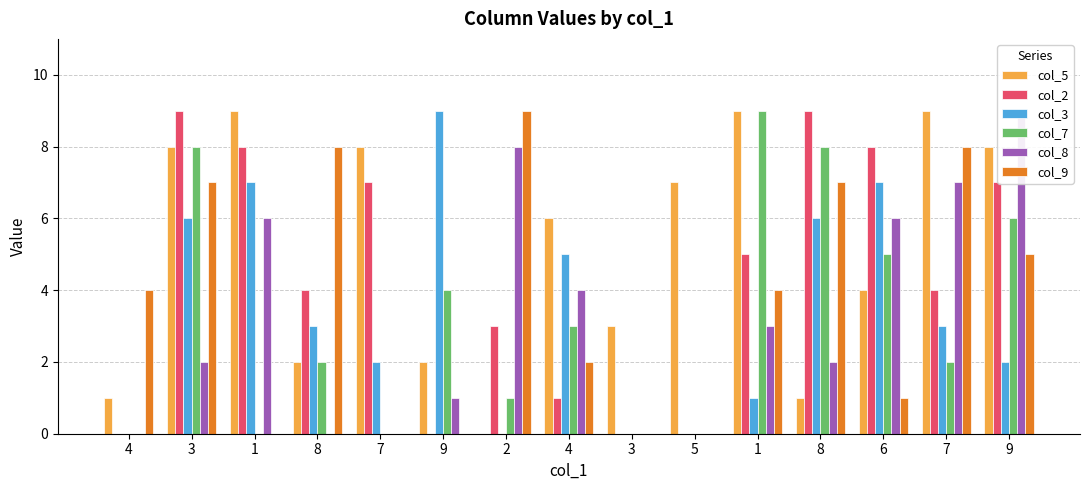

Which series changed the most between 5 and 1?

col_7